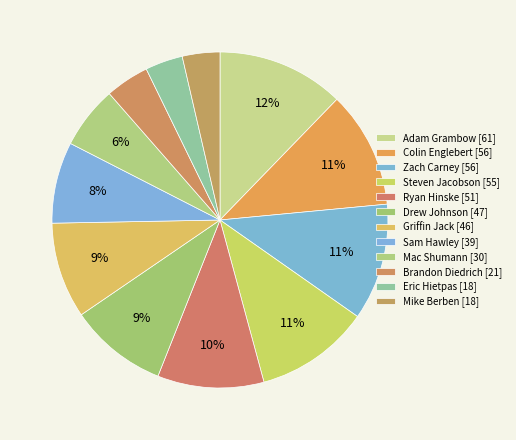

How many segments does this pie chart have?

12